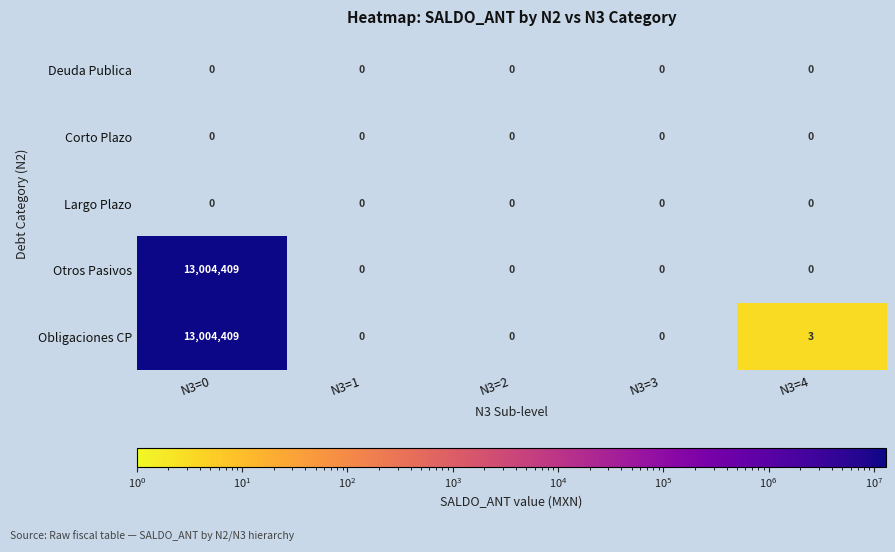

Which series has the largest total across all categories?

Obligaciones CP